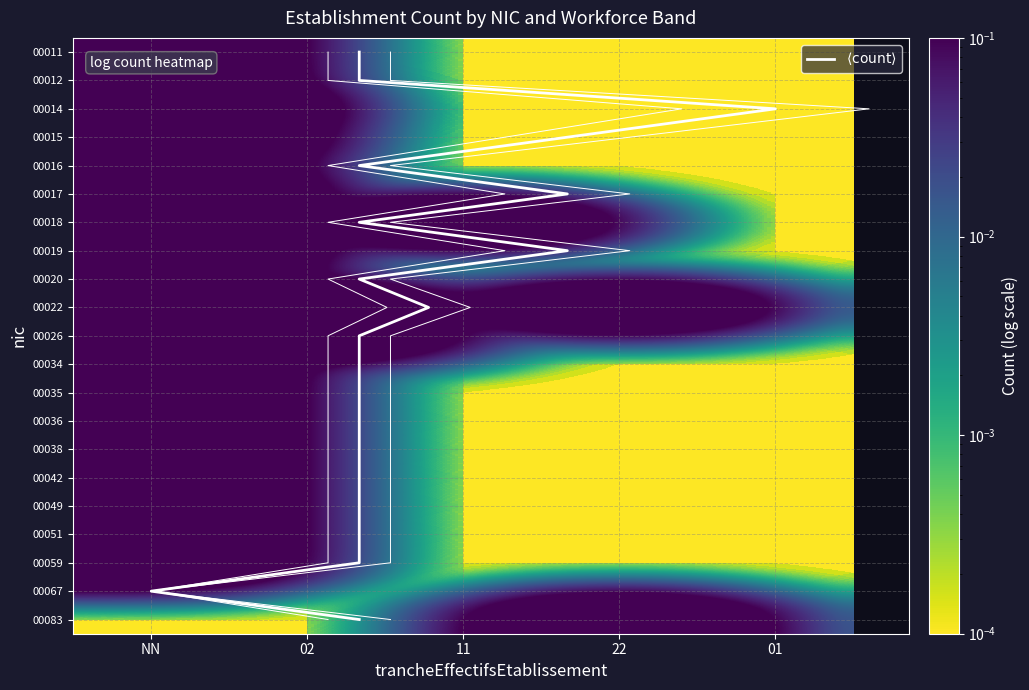

List the labels in order of 00020 value, largest first.

NN, 02, 11, 22, 01